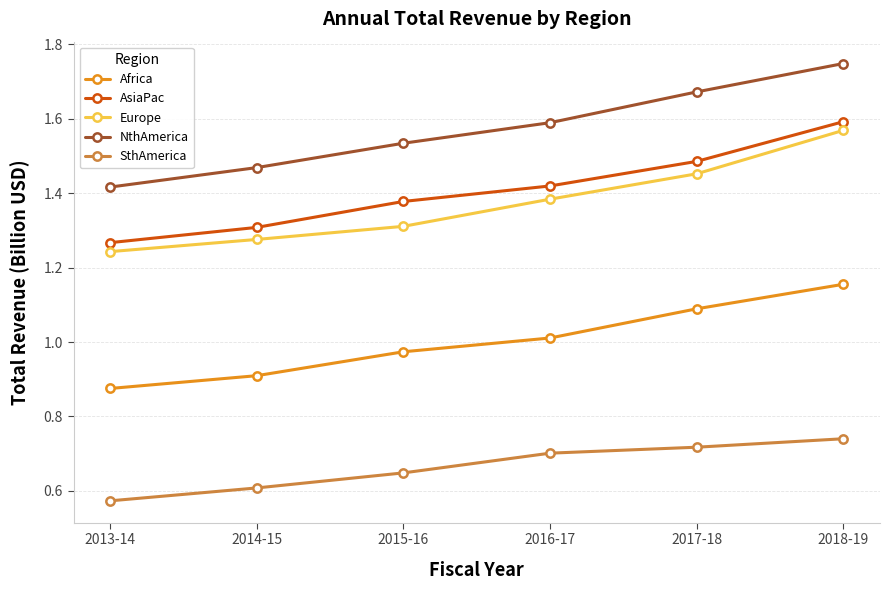

At how many categories does at least one series exceed 0?

6